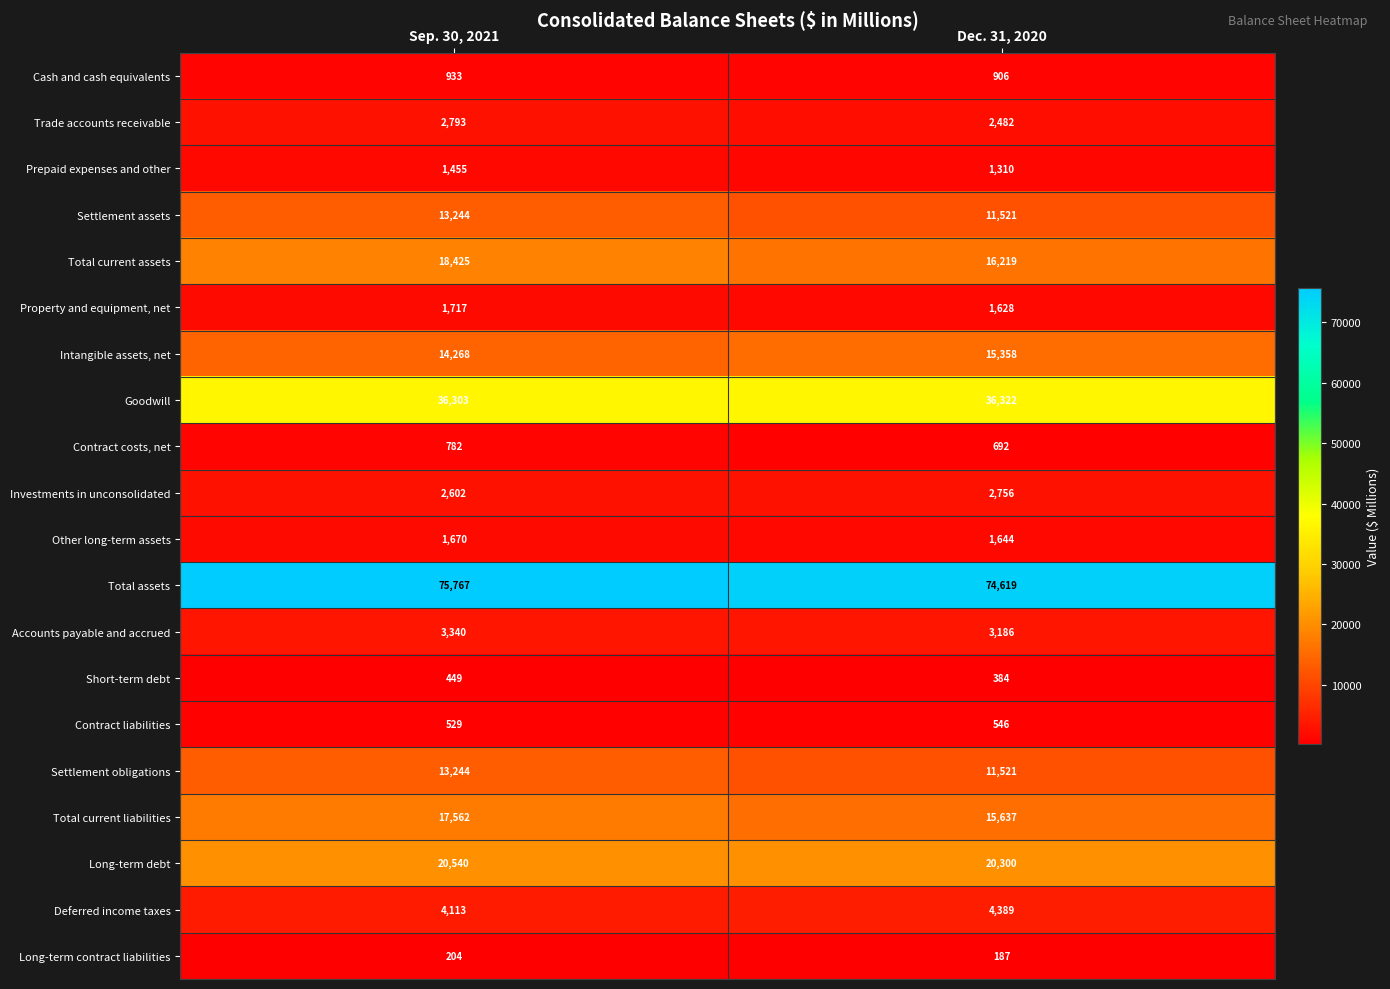

Rank the categories by Long-term contract liabilities value from highest to lowest.

Sep. 30, 2021, Dec. 31, 2020